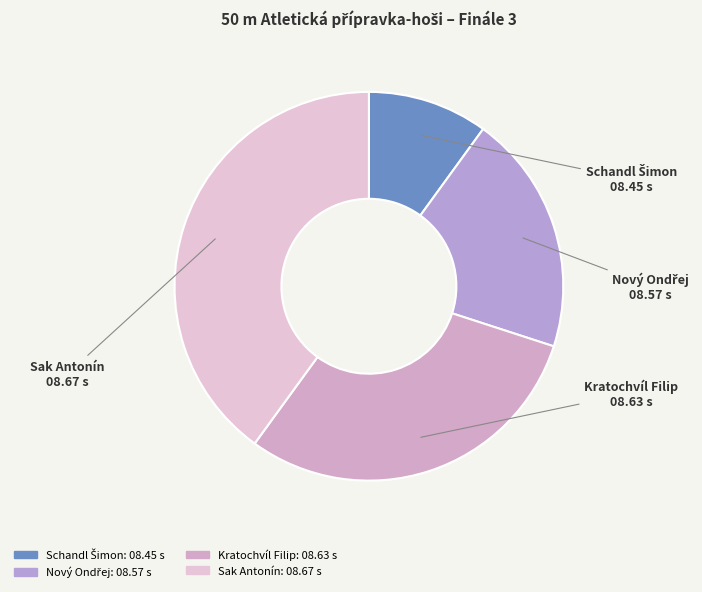

Between Kratochvíl Filip and Sak Antonín, which is larger?

Sak Antonín